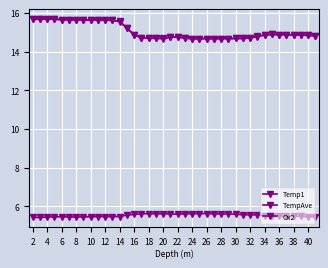

Does the chart have visible grid lines?

Yes